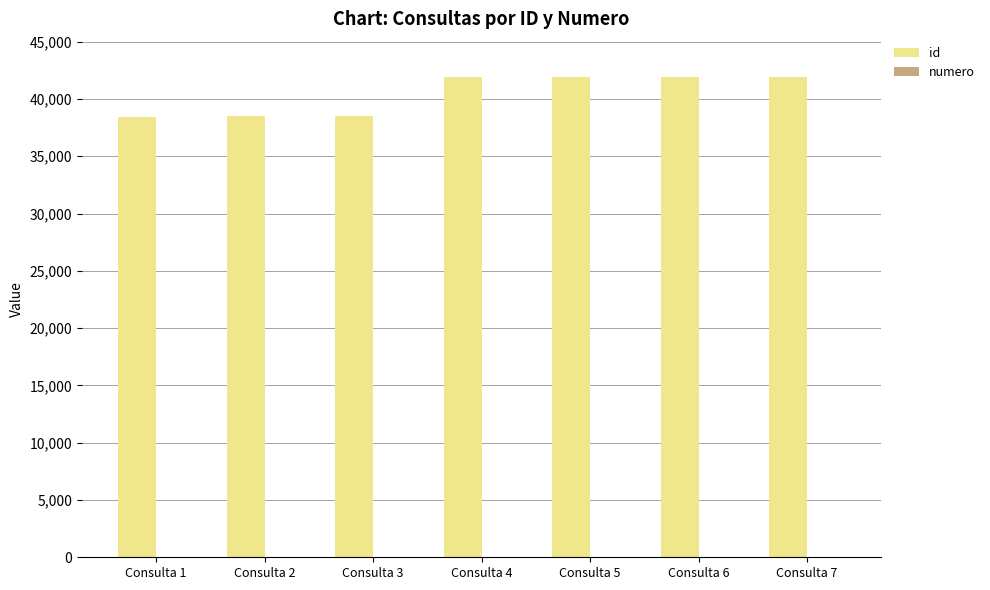

Which series has the largest total across all categories?

id